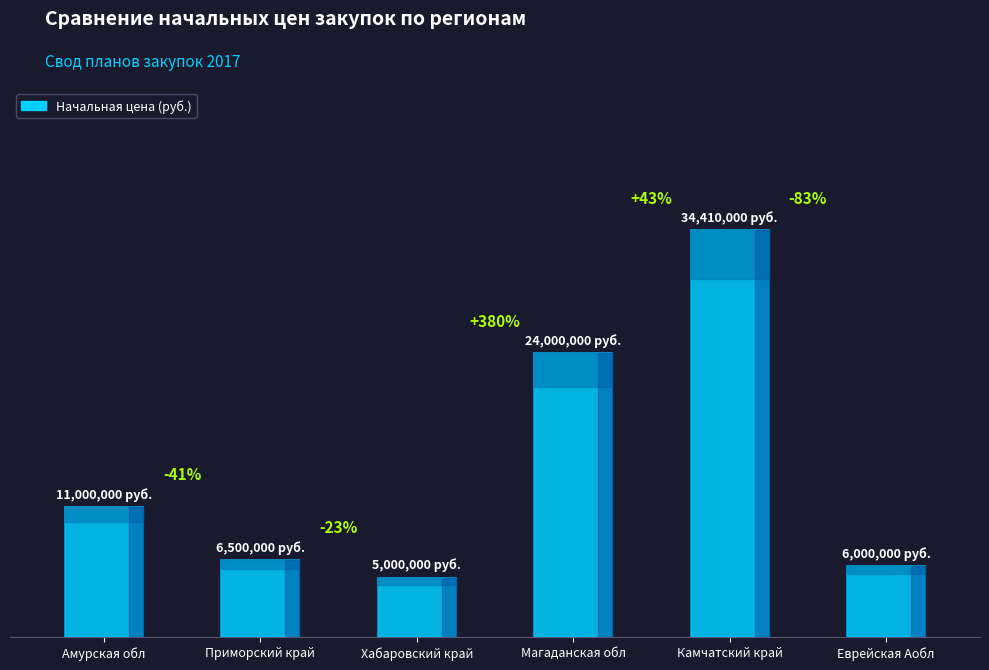

Are the bars horizontal?

No